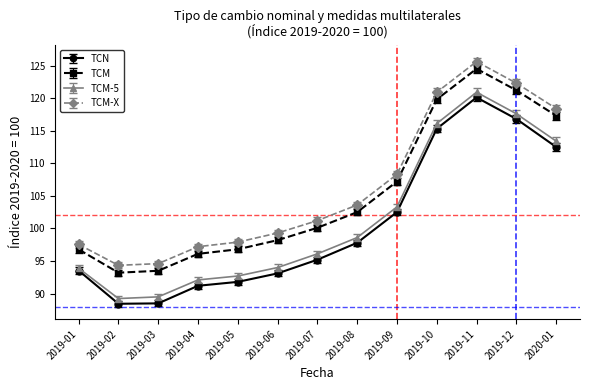

How many distinct data groups are displayed?

4